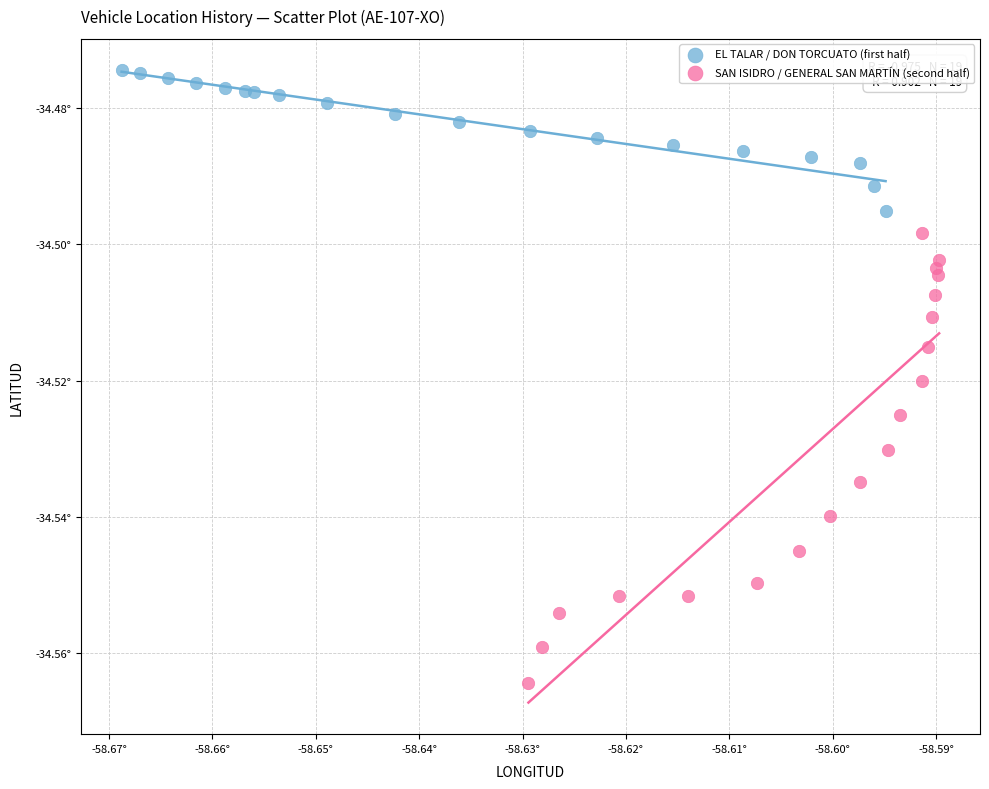

Which series contains the lowest Y value?

SAN ISIDRO / GENERAL SAN MARTÍN (second half)